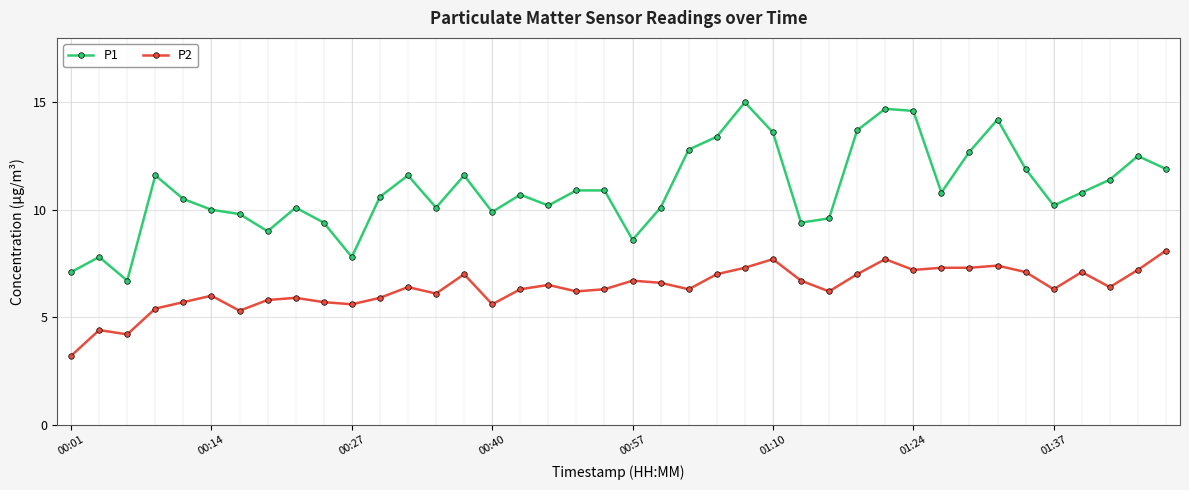

Rank the series by their maximum value, from highest to lowest.

P1, P2